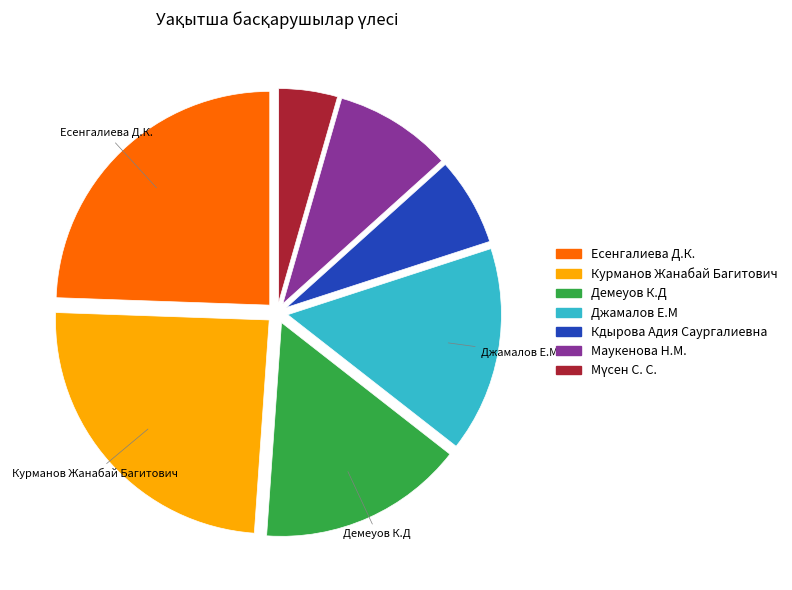

Which has a higher value, Есенгалиева Д.К. or Кдырова Адия Саургалиевна?

Есенгалиева Д.К.